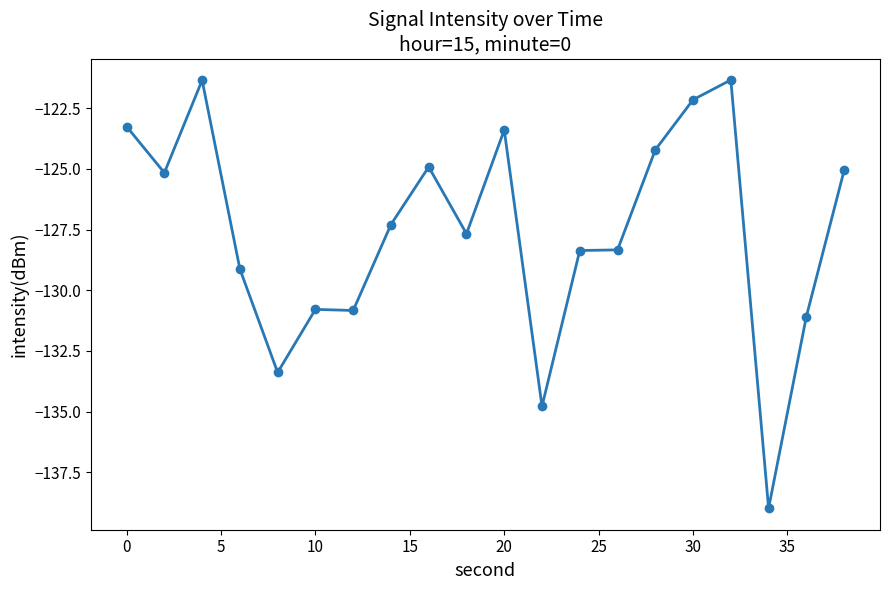

True or false: there are more than 2 points higher than both neighbors.

True